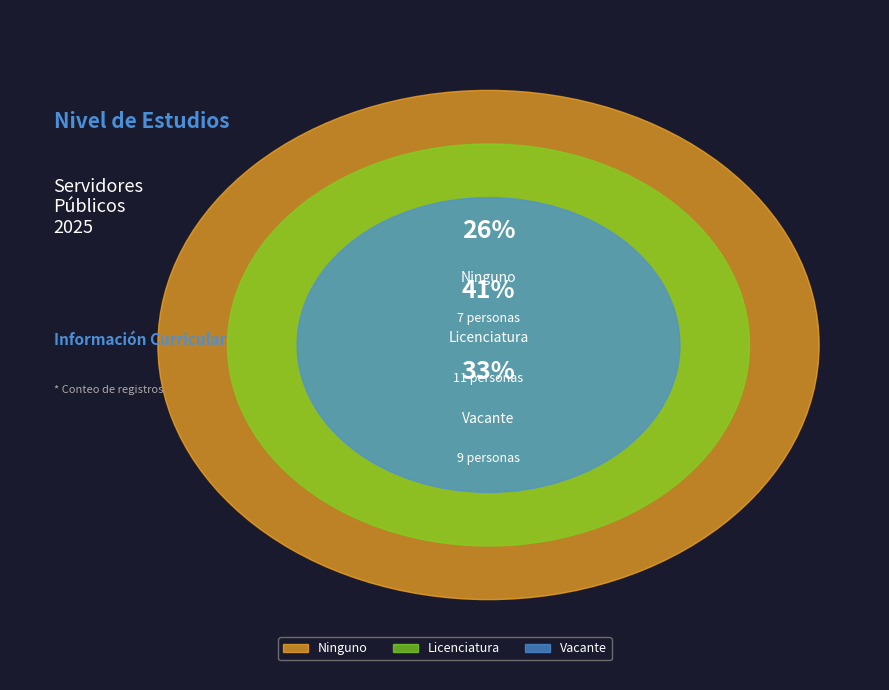

How many segments does this pie chart have?

3